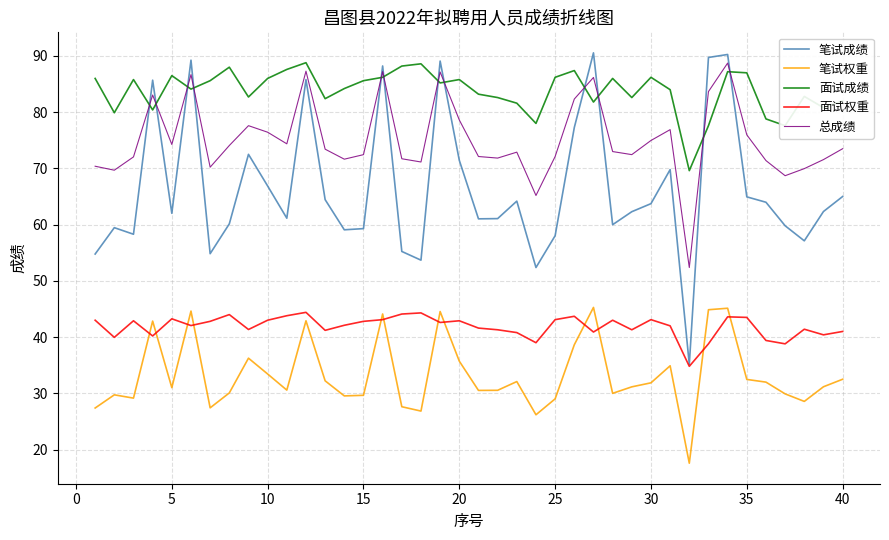

Is this an area chart (filled region under the line)?

No